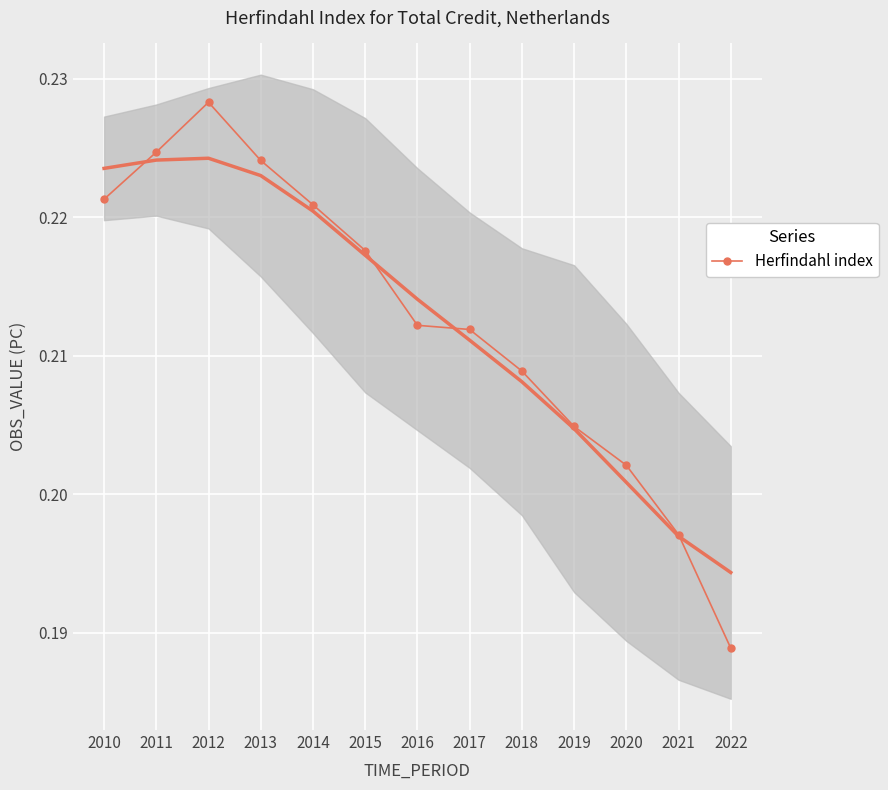

Which has a higher value, 2016 or 2017?

2016